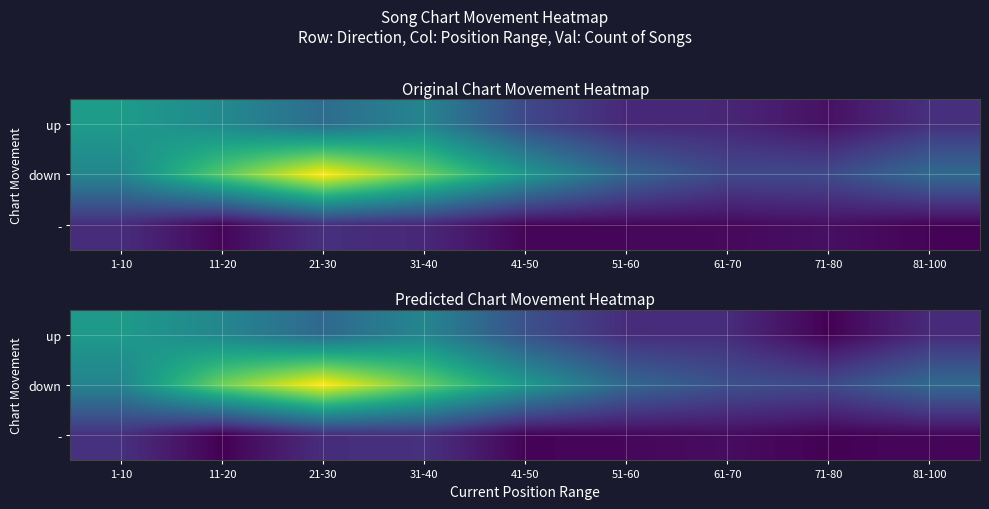

Is the value of down at 81-100 greater than the value of up at 51-60?

Yes